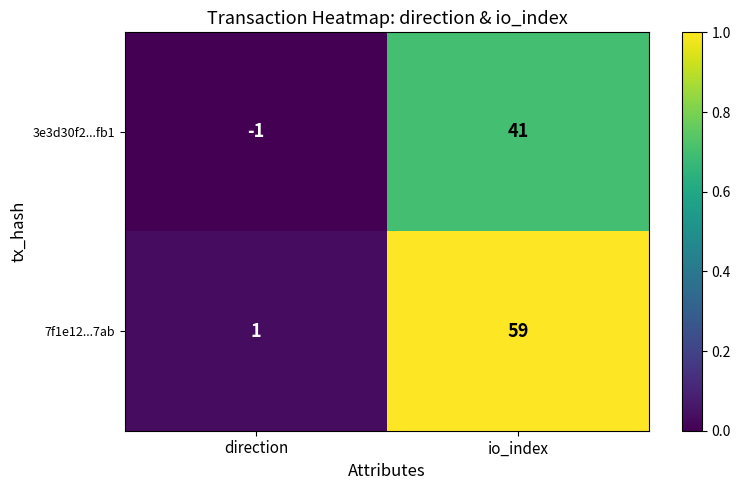

At which category is the sum across all series the highest?

io_index